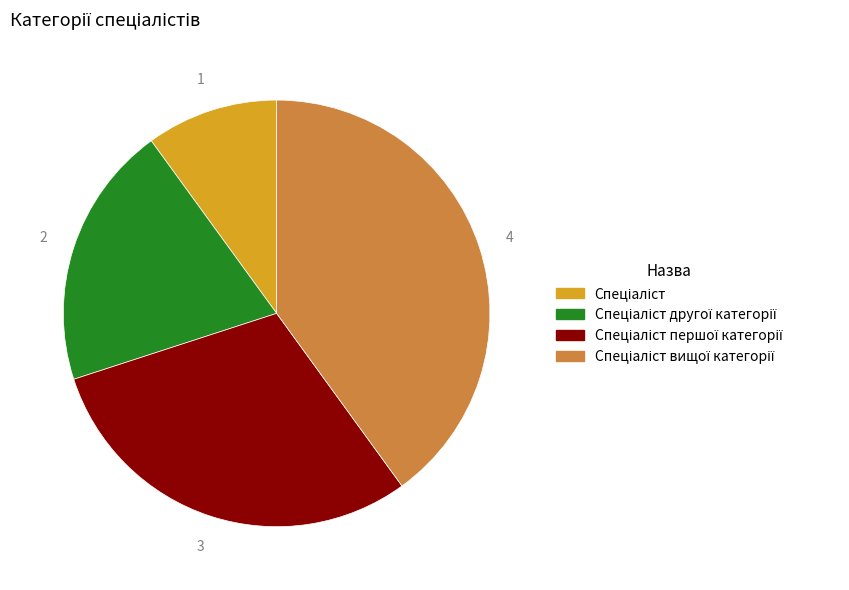

Count the number of slices in the pie.

4